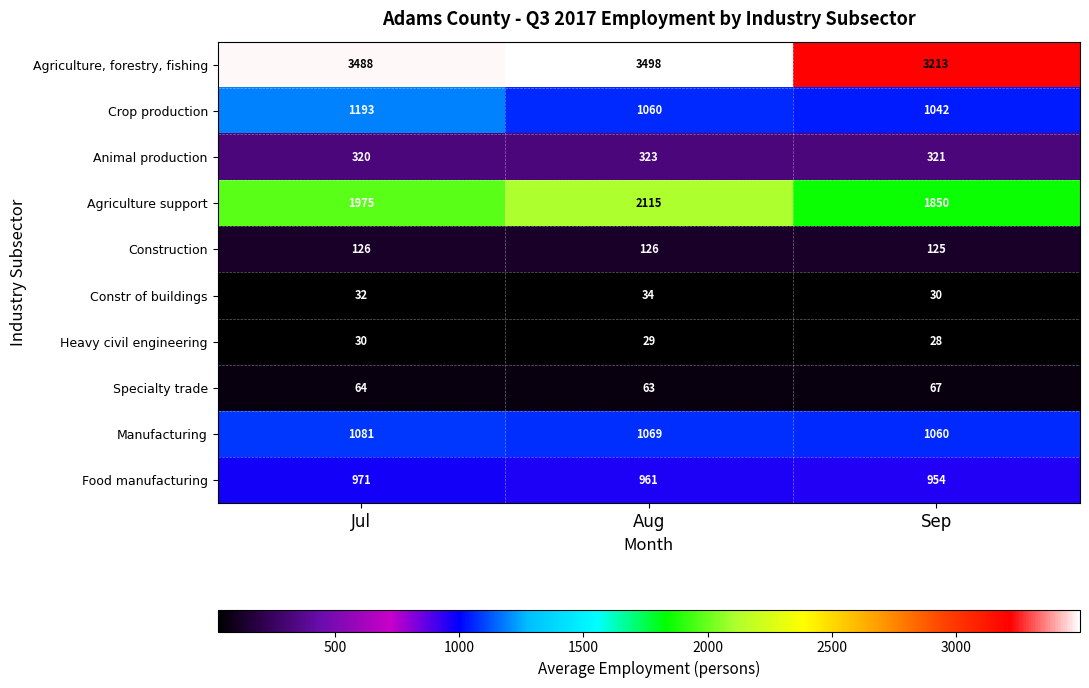

What is the smallest value displayed?

28